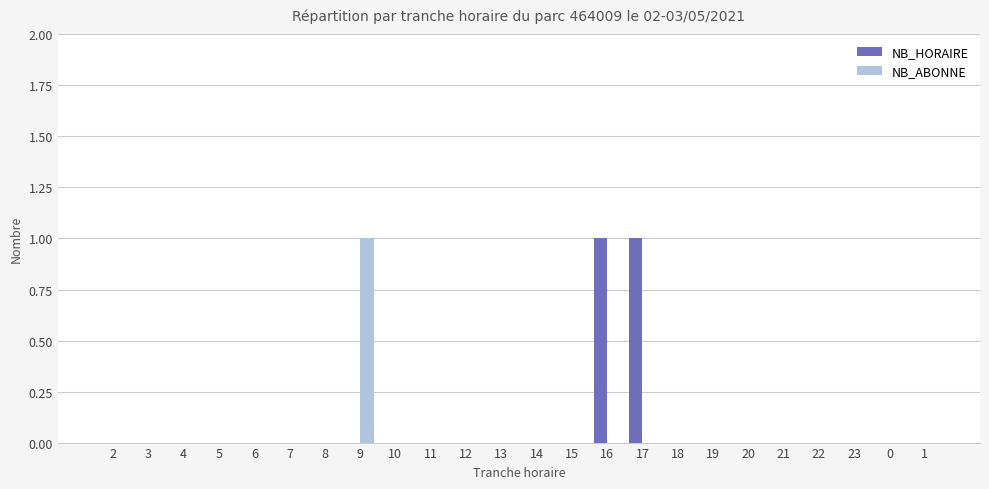

How many series are shown in this chart?

2